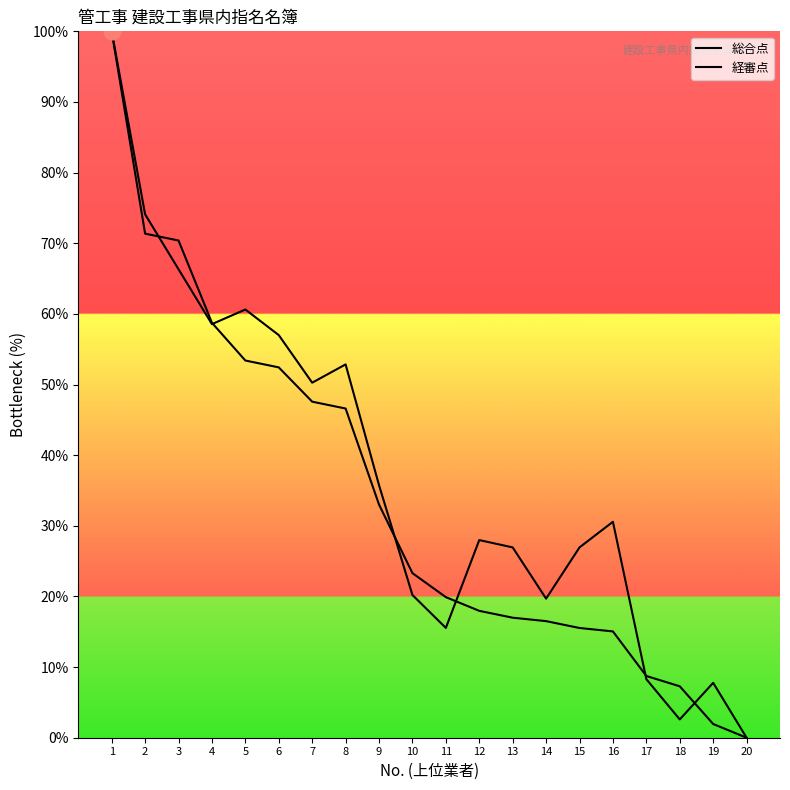

Where does the 総合点 series first go above 23?

1